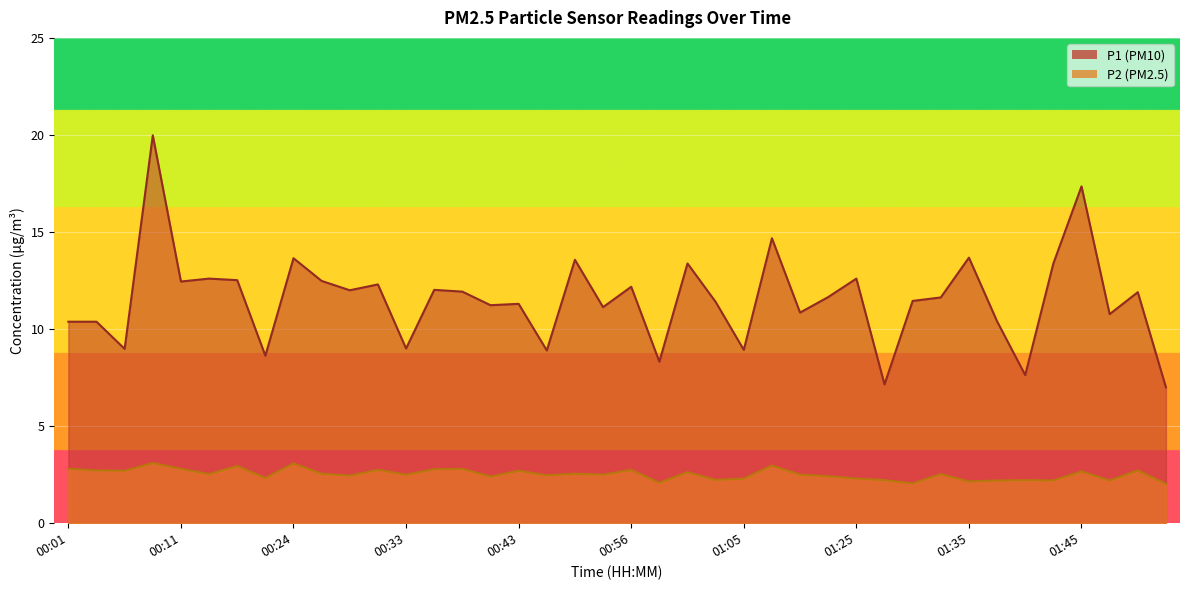

What position from the right is 01:01?

18